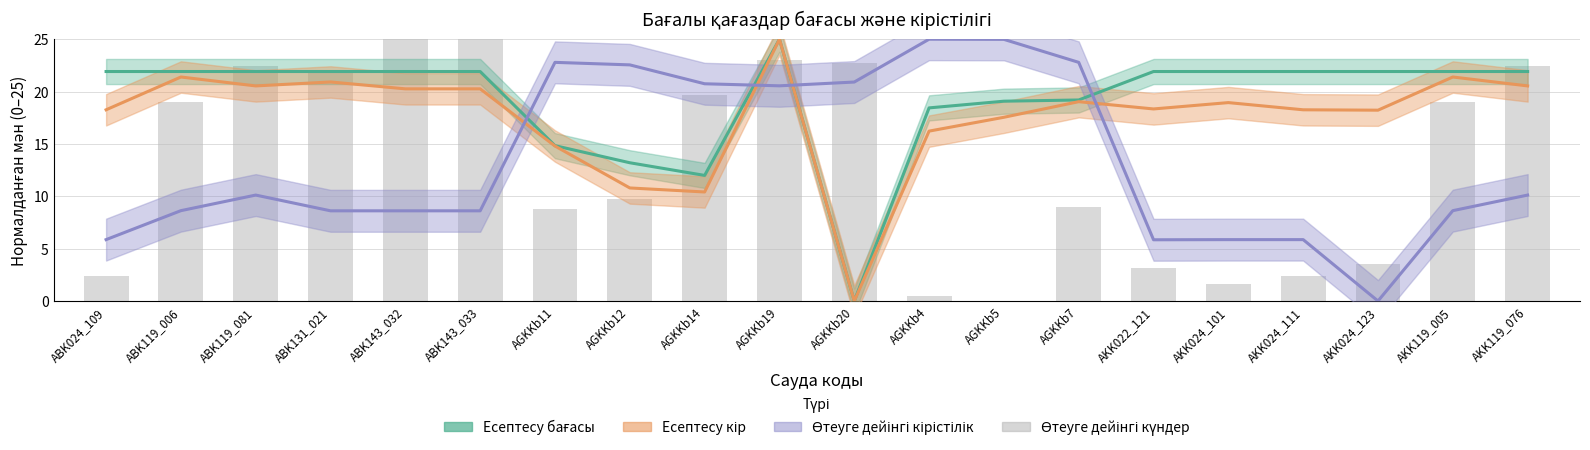

What is the label of the 2nd bar from the left?

ABK119_006